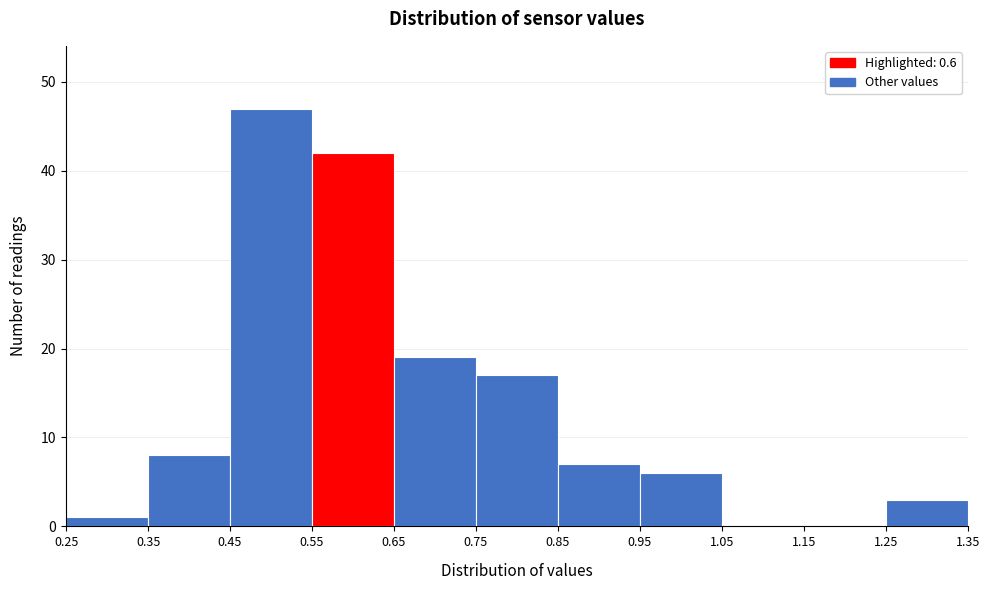

Reading left to right, transcribe this chart: for each bar, give the range it covers on the x-axis and its height. The values are not printed on the chart, so give them approximately, as read against the axis.

0.25 to 0.35: 1
0.35 to 0.45: 8
0.45 to 0.55: 47
0.55 to 0.65: 42
0.65 to 0.75: 19
0.75 to 0.85: 17
0.85 to 0.95: 7
0.95 to 1.05: 6
1.05 to 1.15: 0
1.15 to 1.25: 0
1.25 to 1.35: 3